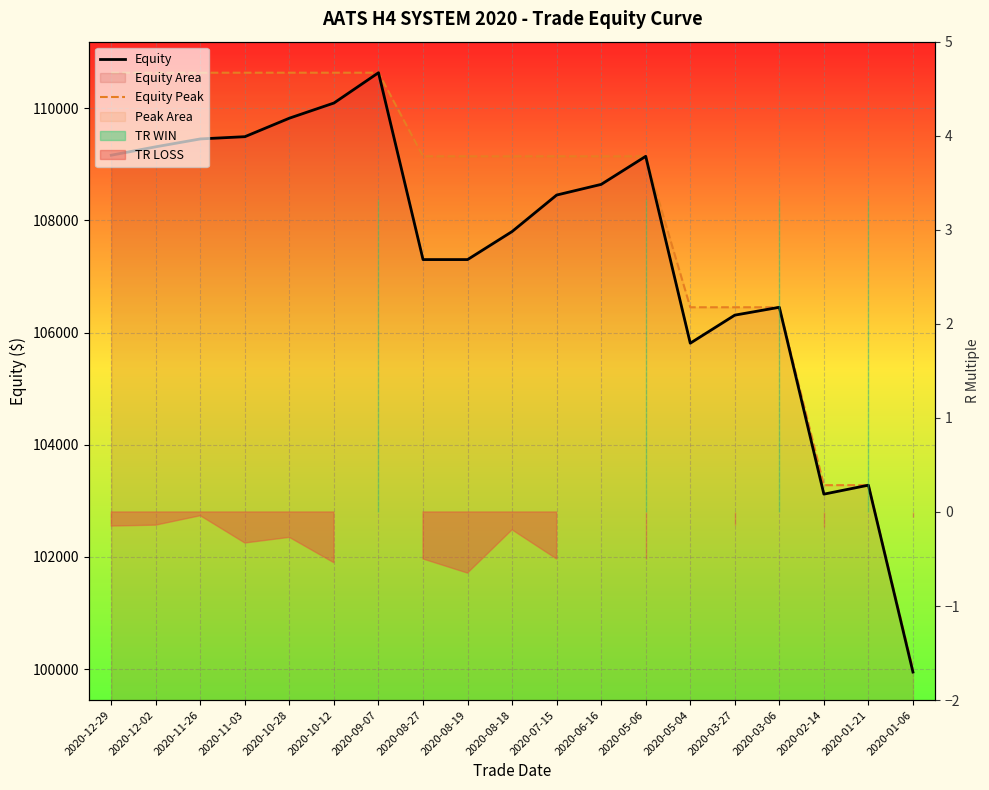

At which category does the chart reach its peak across all series?

2020-09-07